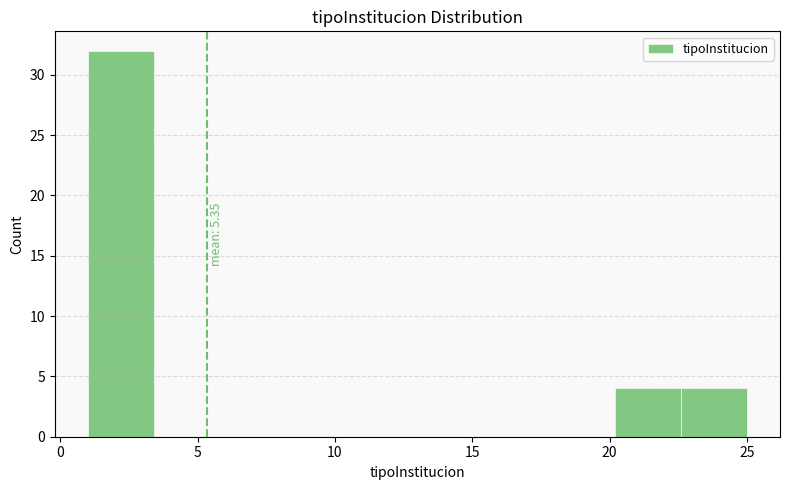

Which range on the x-axis has the tallest bar?

1.0 to 3.4